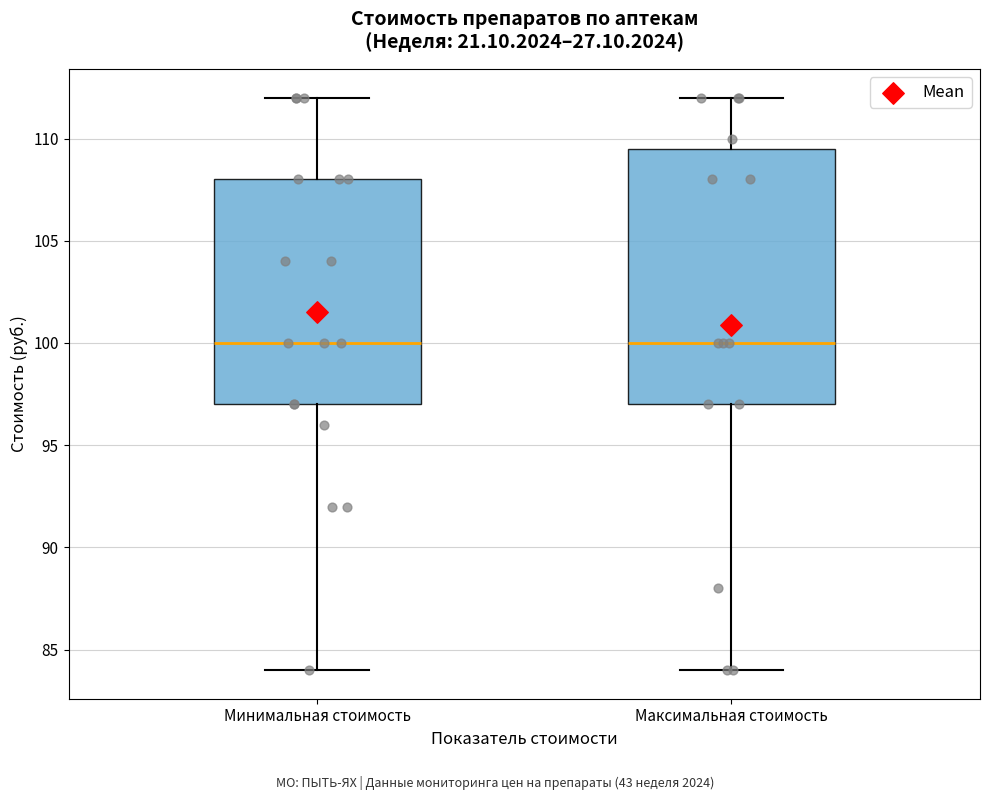

Reading left to right, read every box against the y-axis: the position of its median line, the range the box covers, and the ends of its whiskers. The values are not printed on the chart, so give them approximately, as read against the axis.

Минимальная стоимость: median 100.0, box 97.0 to 108.0, whiskers 84.0 to 112.0
Максимальная стоимость: median 100.0, box 97.0 to 109.5, whiskers 84.0 to 112.0